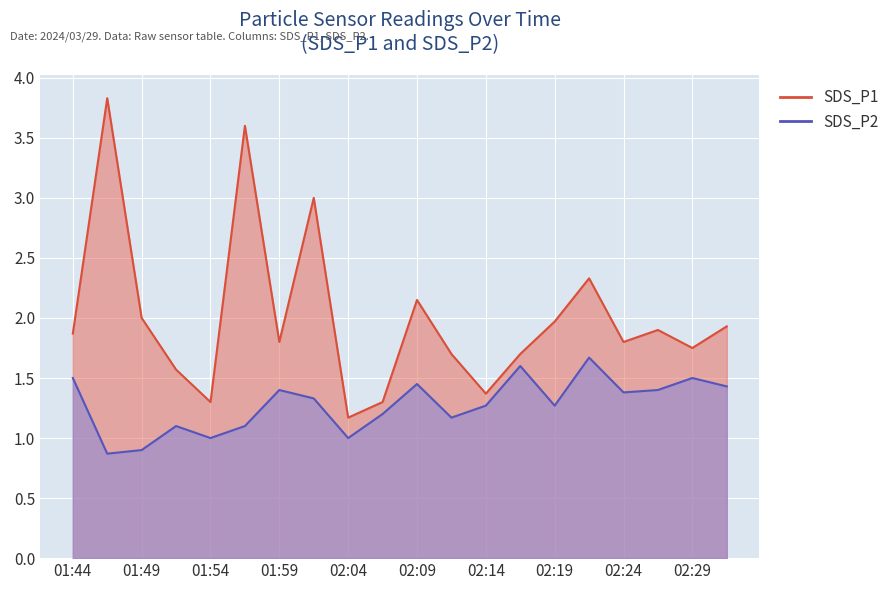

The SDS_P1 series shows 1.9 at 02:31. True or false?

True